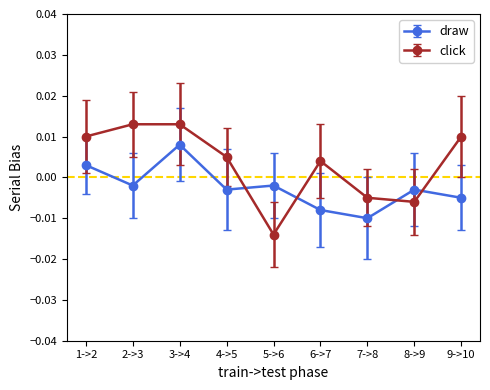

List the series in order of their overall mean, lowest first.

draw, click